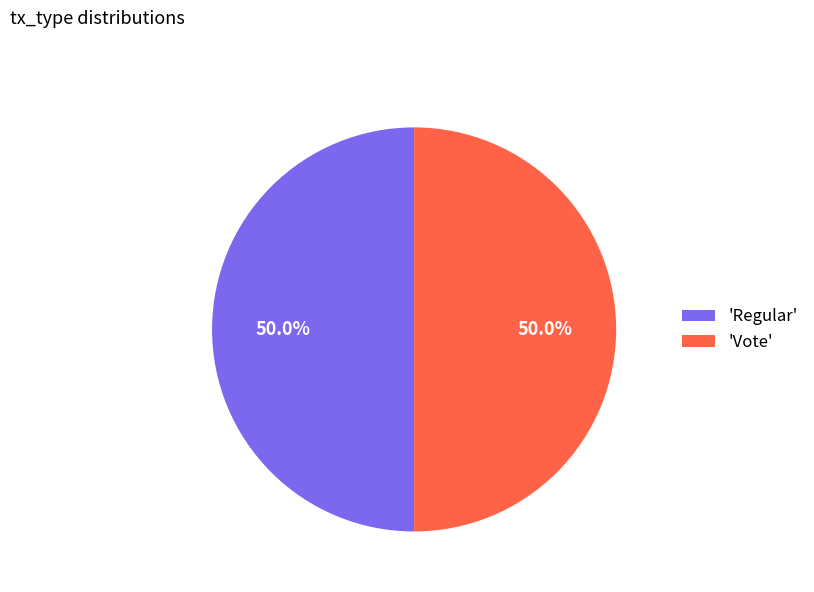

Is the sum of 'Regular' and 'Vote' greater than half?

Yes